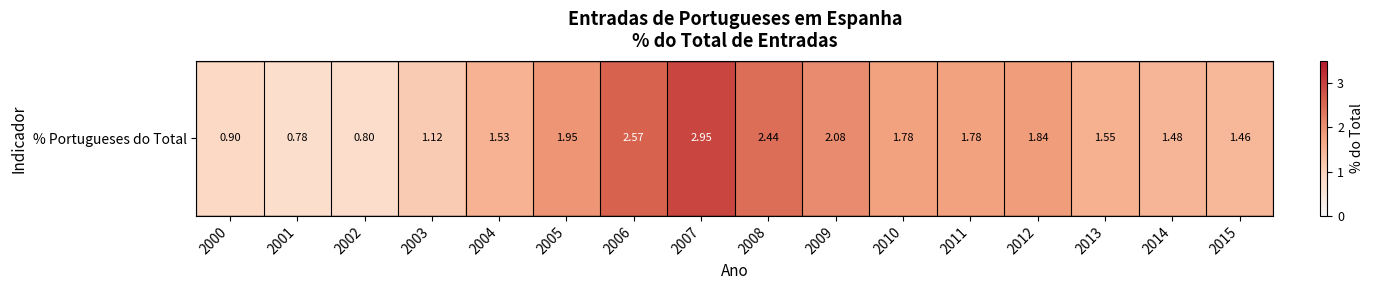

How many data points are less than 1?

3